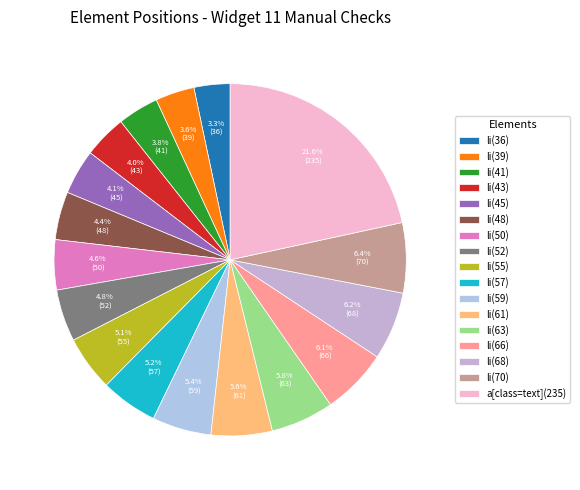

What percentage is the li(70) slice, to the nearest percent?

6%